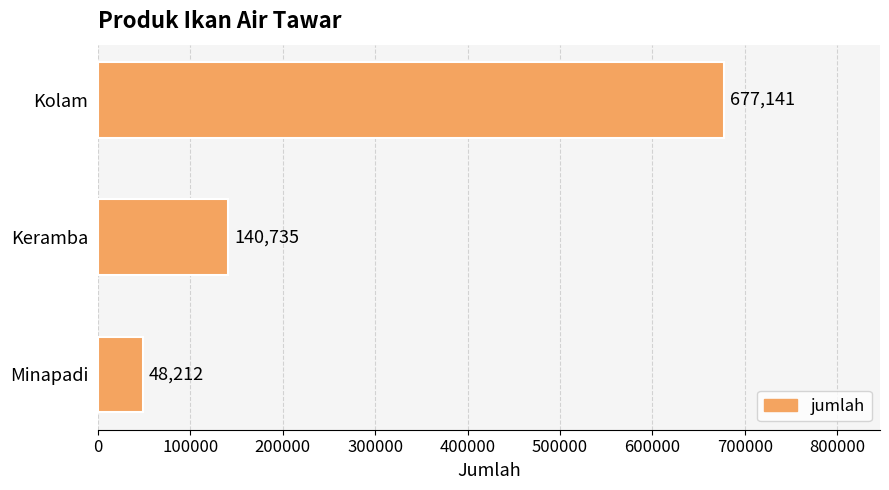

How many values are between 48212 and 677141?

3